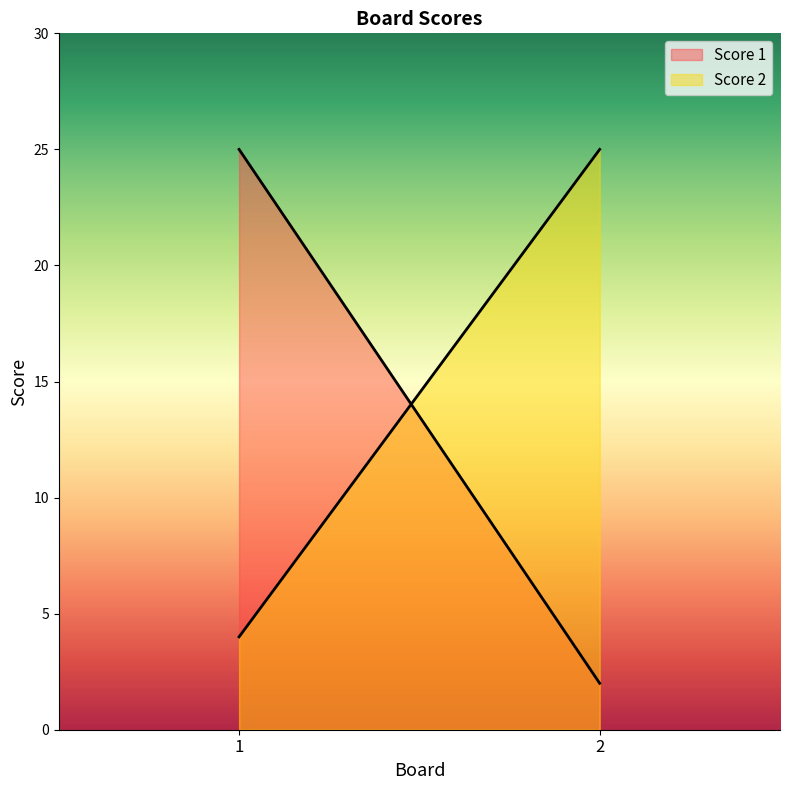

The value of Score 1 at 2 is 3. True or false?

False